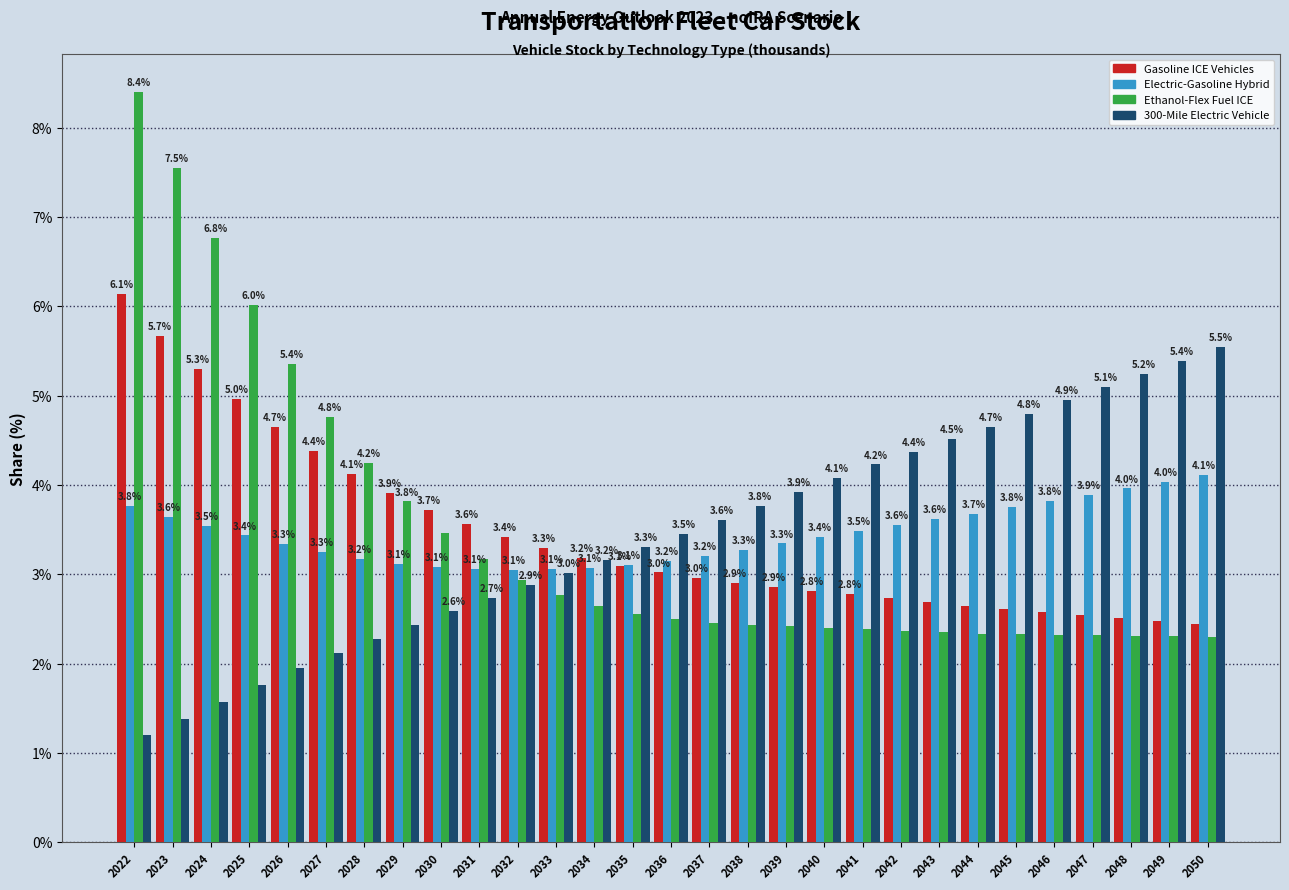

Which series has the widest spread of values?

Ethanol-Flex Fuel ICE